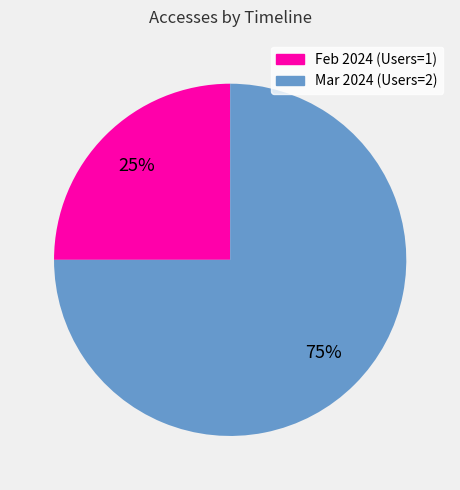

Is there a majority slice in this chart?

Yes